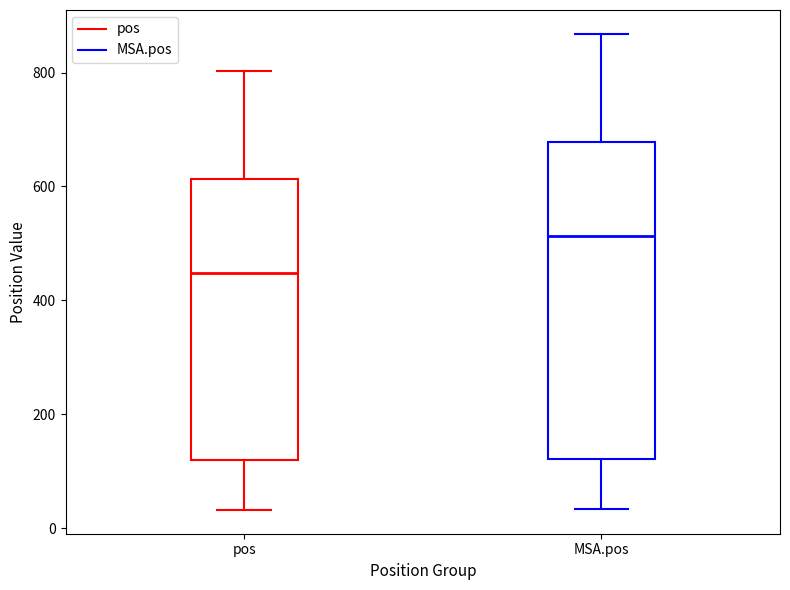

Where does the upper whisker of the box for MSA.pos end on the y-axis? The values are not printed on the chart, so give them approximately, as read against the axis.

860